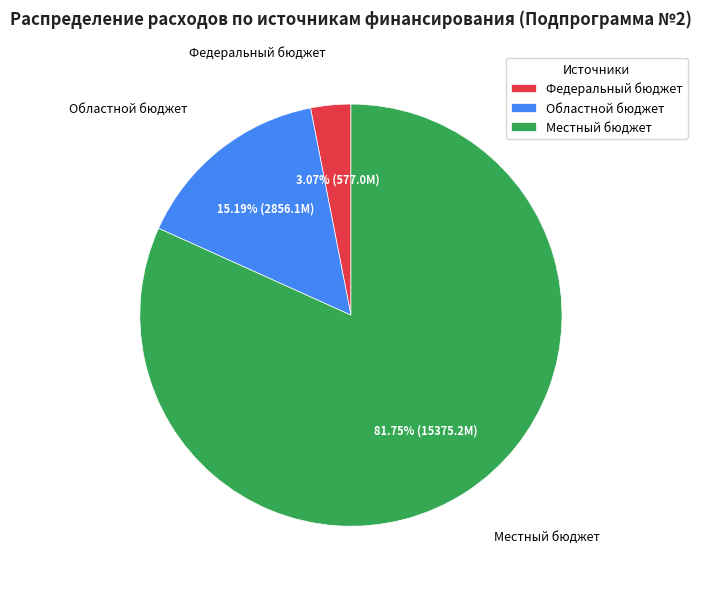

Is it true that Местный бюджет is 82% of the pie?

True